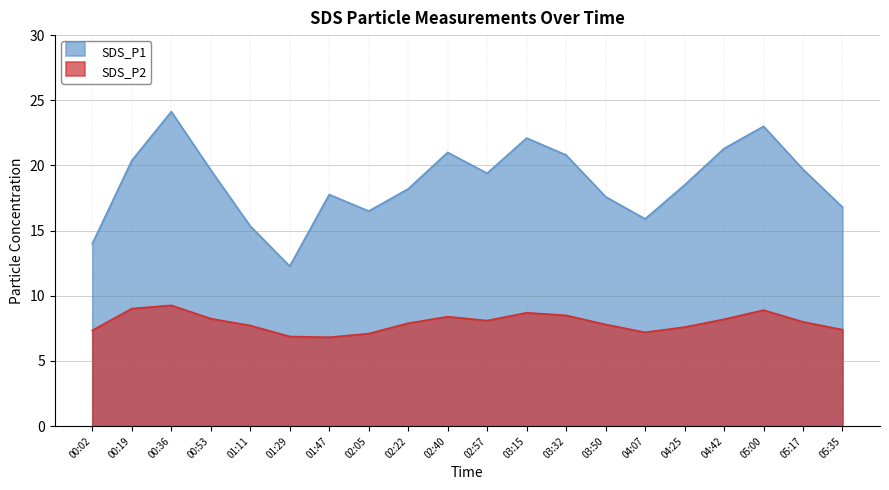

At which category does the chart reach its minimum across all series?

01:47